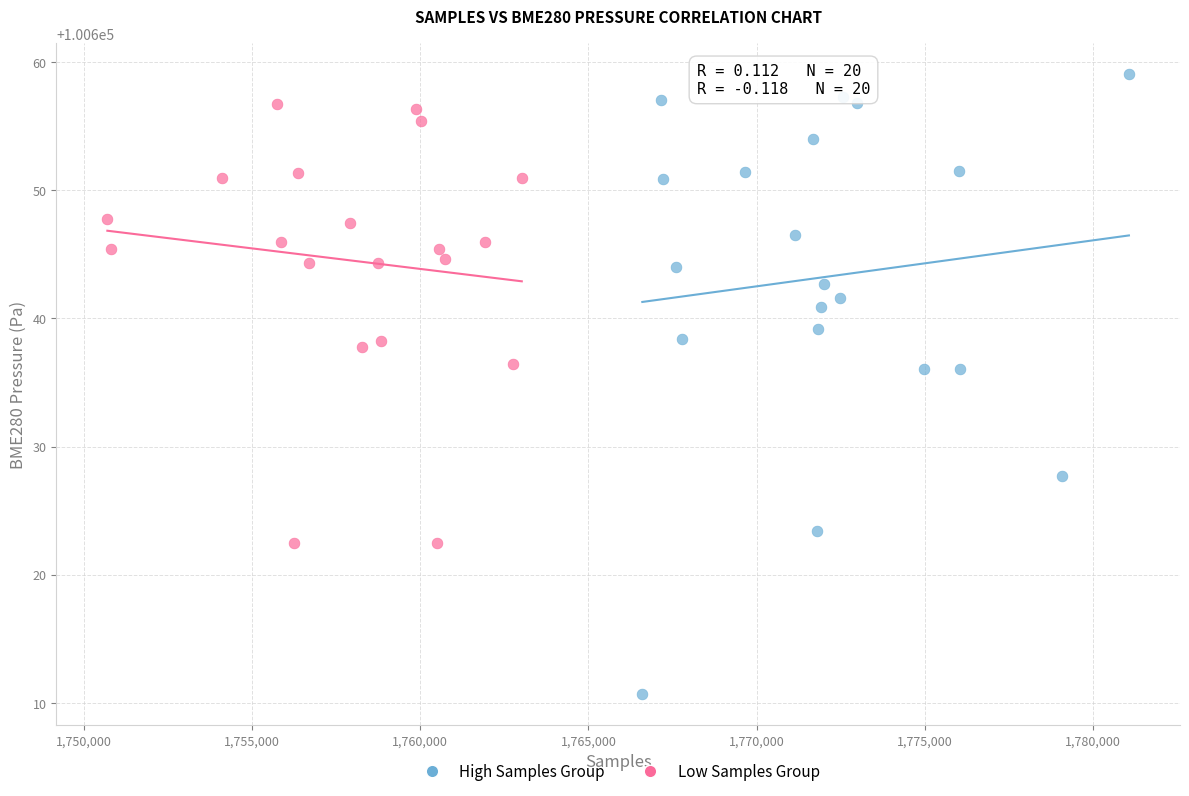

What are all the series names shown in the legend?

High Samples Group, Low Samples Group